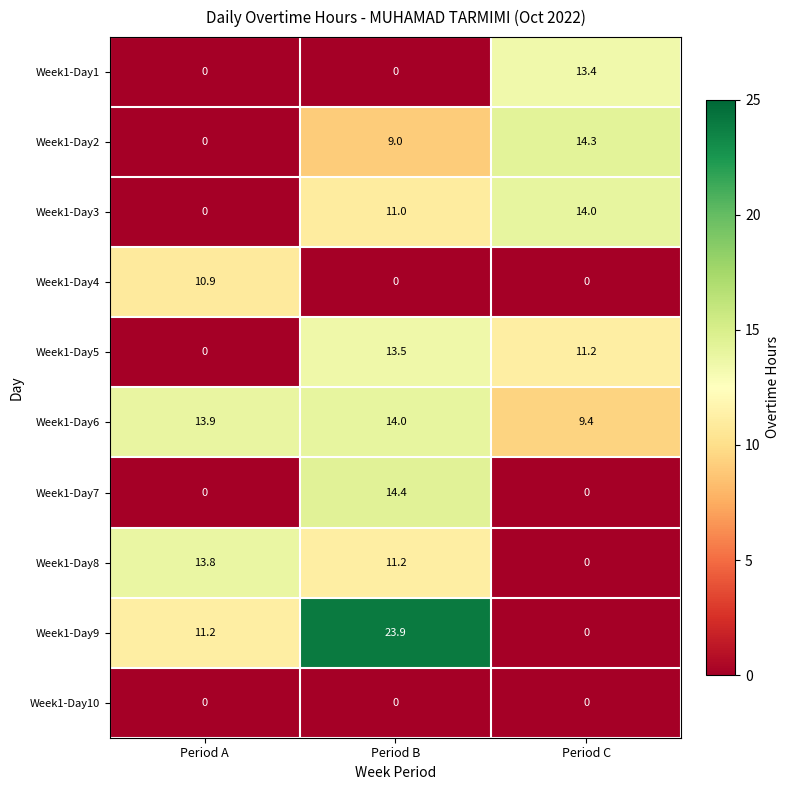

Count the Week1-Day3 values in the range 0 to 14.

3